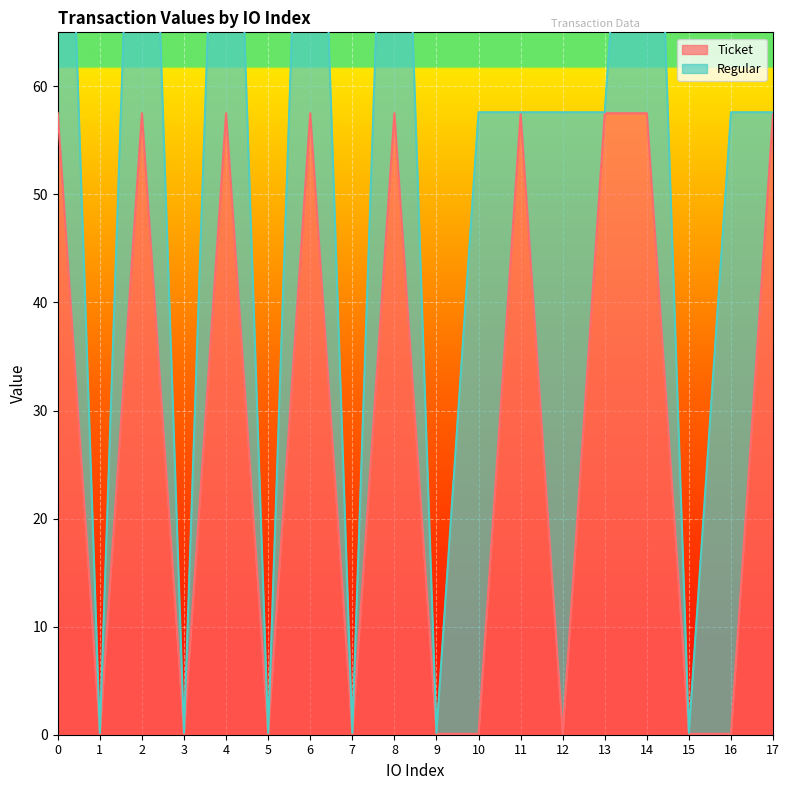

What is the change in value from 9 to 17?

+57.4